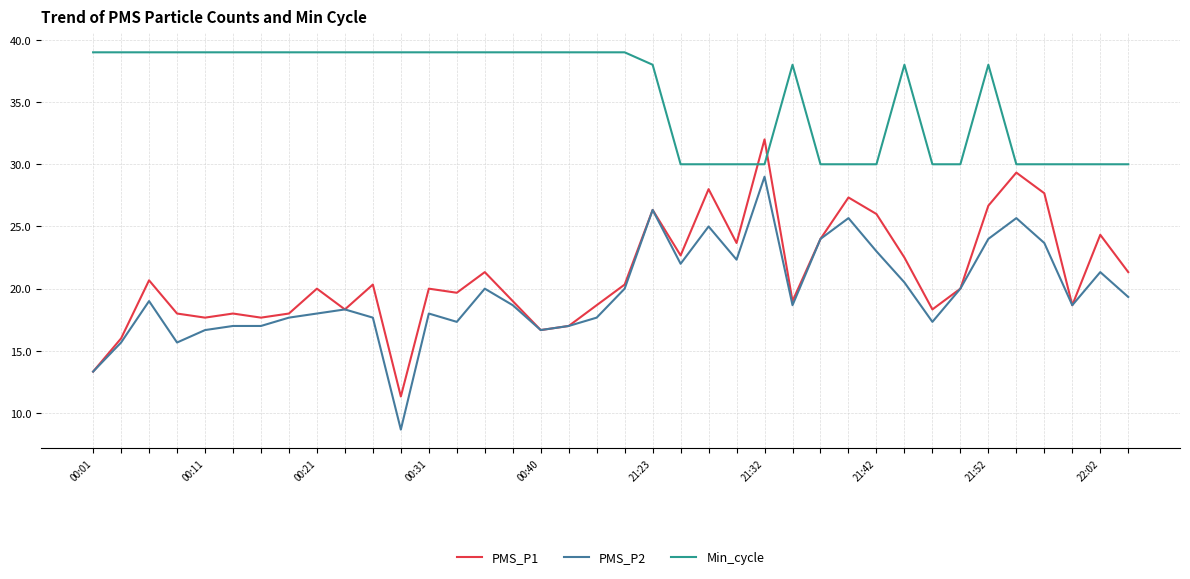

List the series in order of their peak value, highest first.

Min_cycle, PMS_P1, PMS_P2